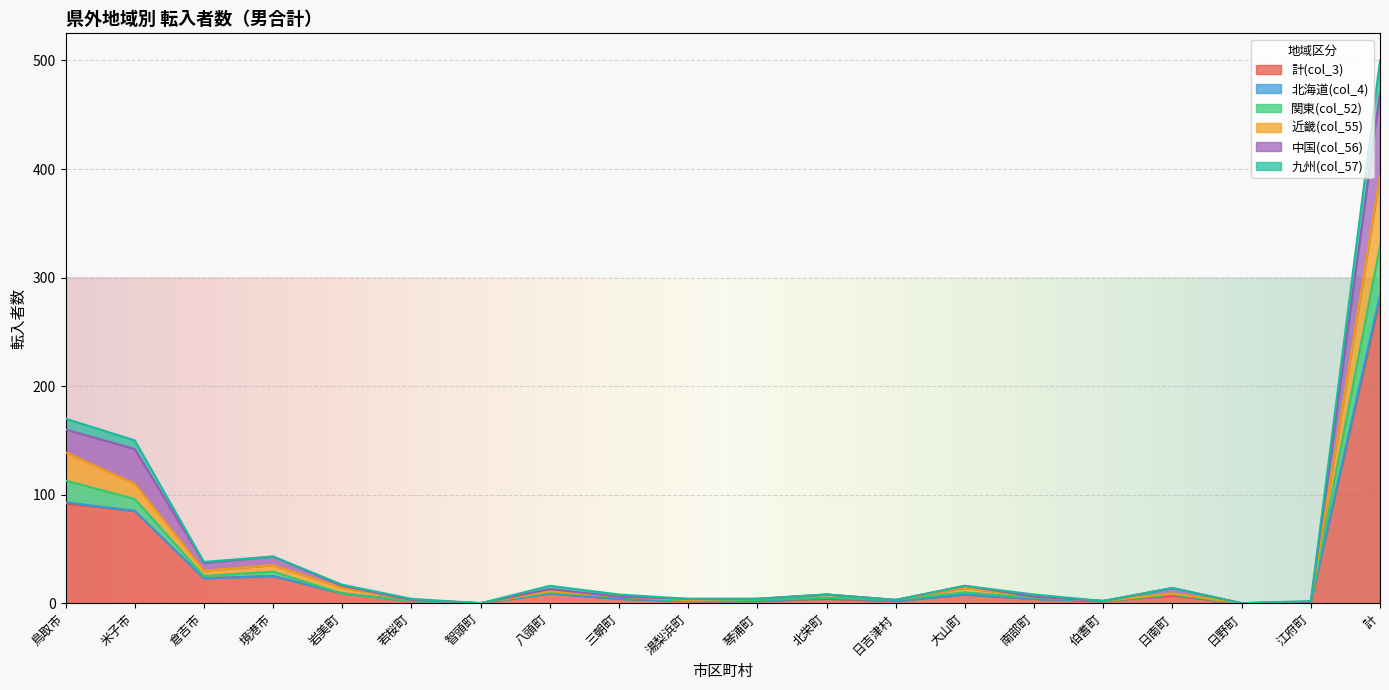

Is it true that 計(col_3) equals 4 at 三朝町?

True